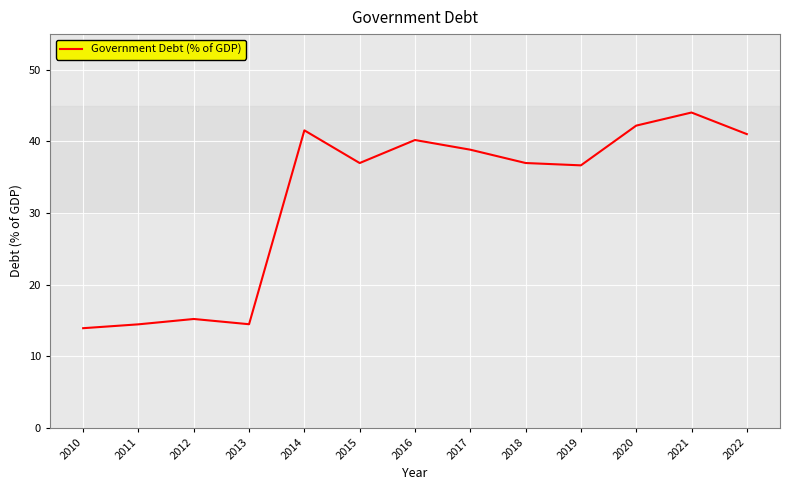

What is the change in value from 2017 to 2019?

-2.2